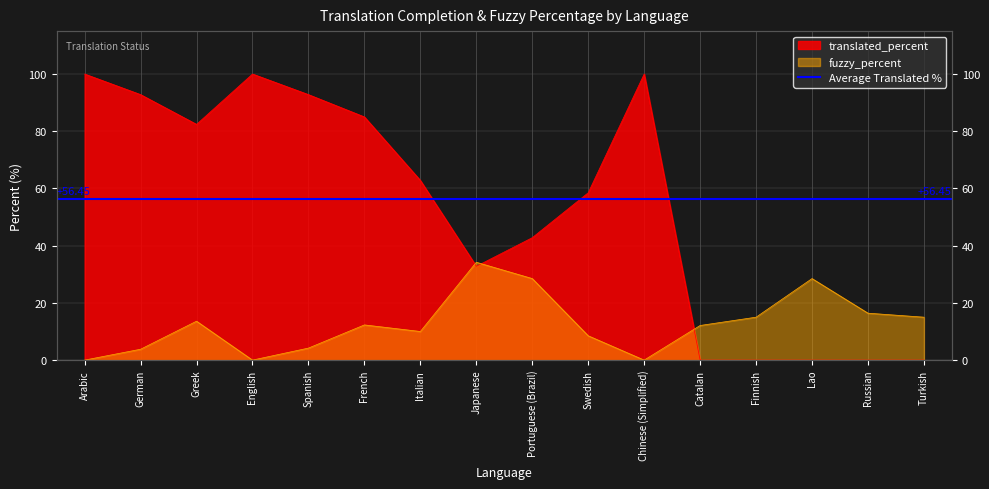

At which label is translated_percent closest to 50?

Portuguese (Brazil)